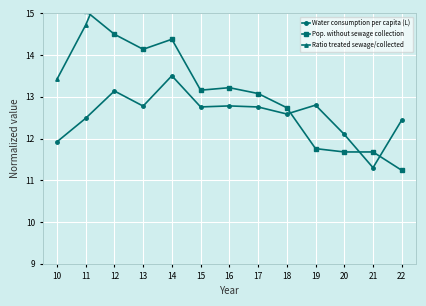

How many values in the Ratio treated sewage/collected series are below 16?

4